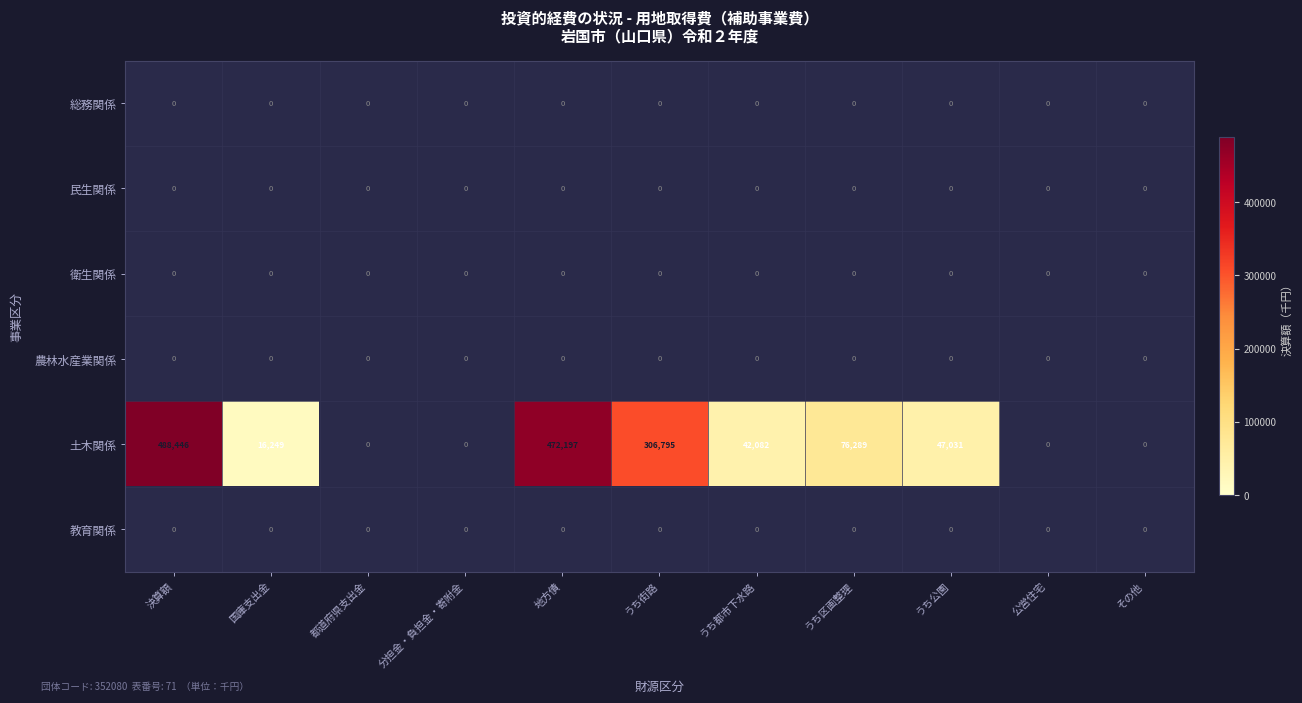

Is it true that 土木関係 equals 116692.9 at うち区画整理?

False